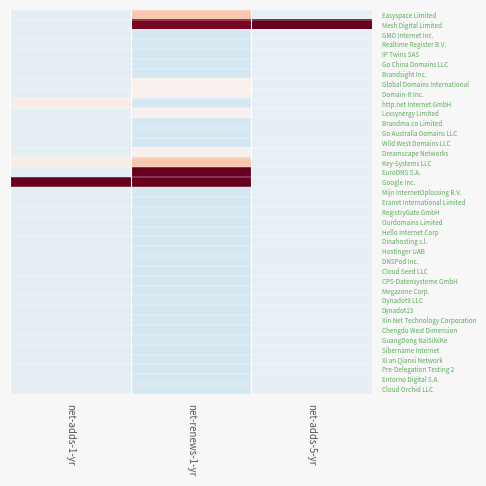

List the series in order of their peak value, highest first.

Mesh Digital Limited, Google Inc., EuroDNS S.A., Easyspace Limited, Key-Systems LLC, http.net Internet GmbH, Global Domains International, Domain-It Inc., Lexsynergy Limited, Dreamscape Networks, GMO Internet Inc., Realtime Register B.V., IP Twins SAS, Go China Domains LLC, Brandsight Inc., Brandma.co Limited, Go Australia Domains LLC, Wild West Domains LLC, Mijn InternetOplossing B.V., Eranet International Limited, RegistryGate GmbH, Ourdomains Limited, Hello Internet Corp, Dinahosting s.l., Hostinger UAB, DNSPod Inc., Cloud Seed LLC, CPS-Datensysteme GmbH, Megazone Corp., Dynadot9 LLC, Dynadot13, Xin Net Technology Corporation, Chengdu West Dimension, GuangDong NaiSiNiKe, Sibername Internet, Xi an Qianxi Network, Pre-Delegation Testing 2, Entorno Digital S.A., Cloud Orchid LLC